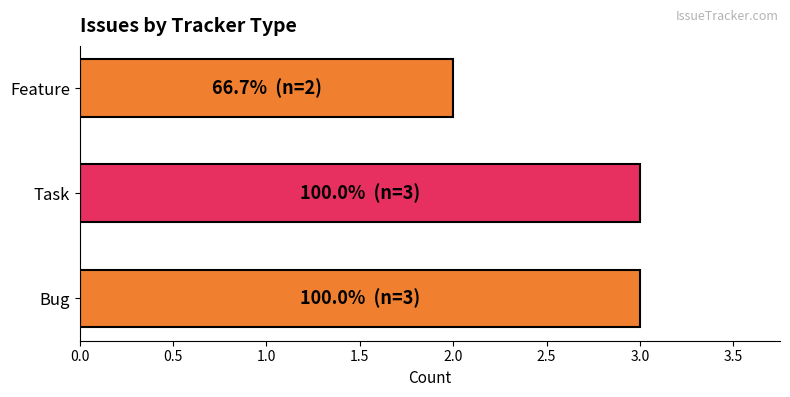

The value at Task is 3. True or false?

True